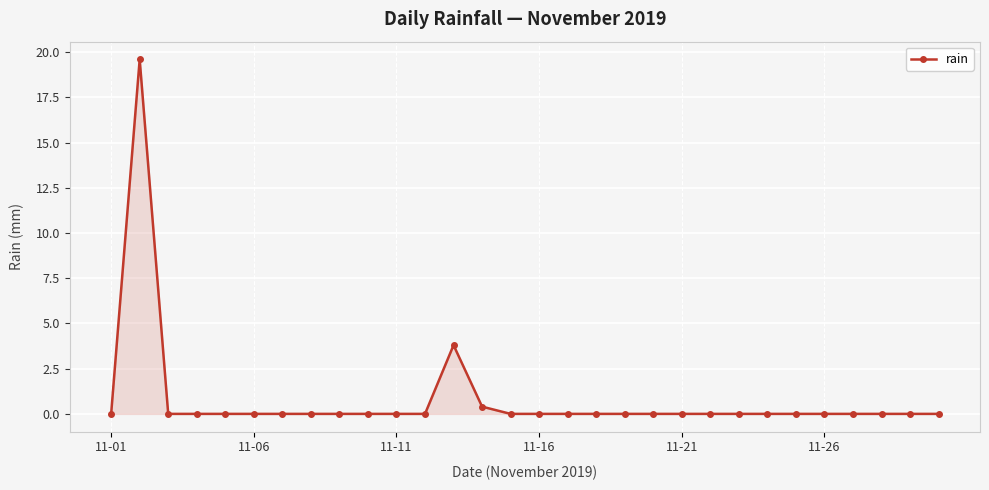

How many lines are shown in the chart?

1